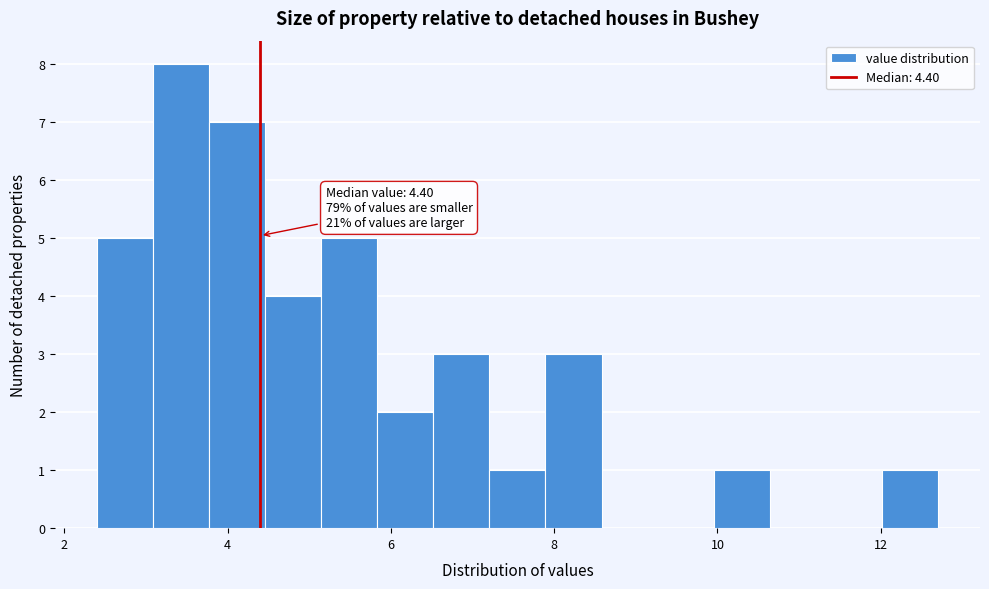

Read against the x-axis, roughly where is the centre of the tallest bar?

3.4